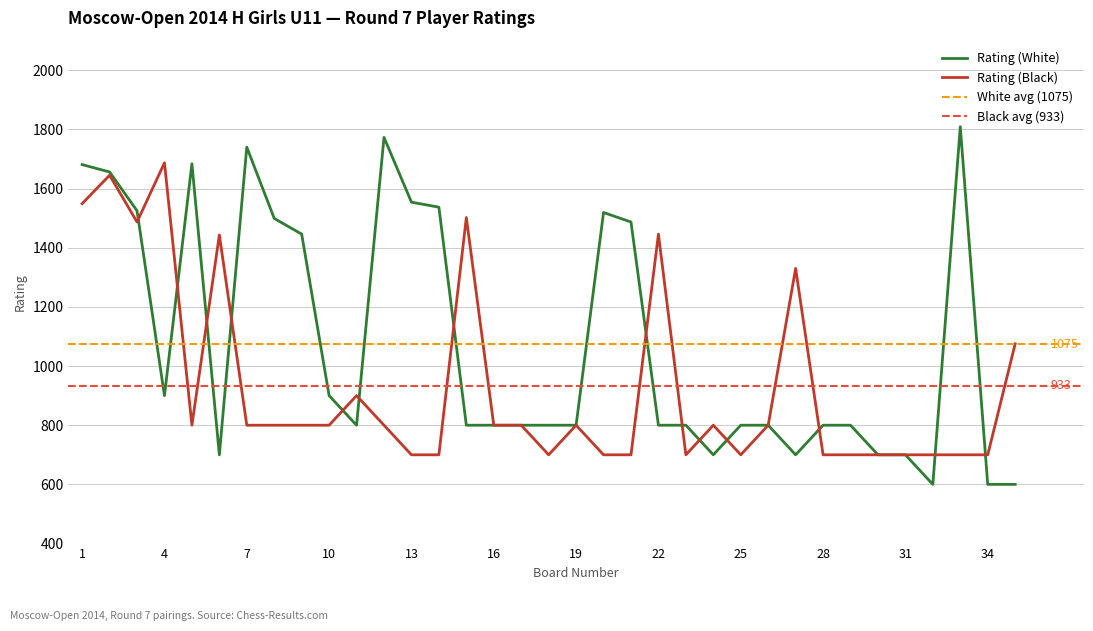

What is the sum of the Rating (Black) values at 7 and 14?

1500